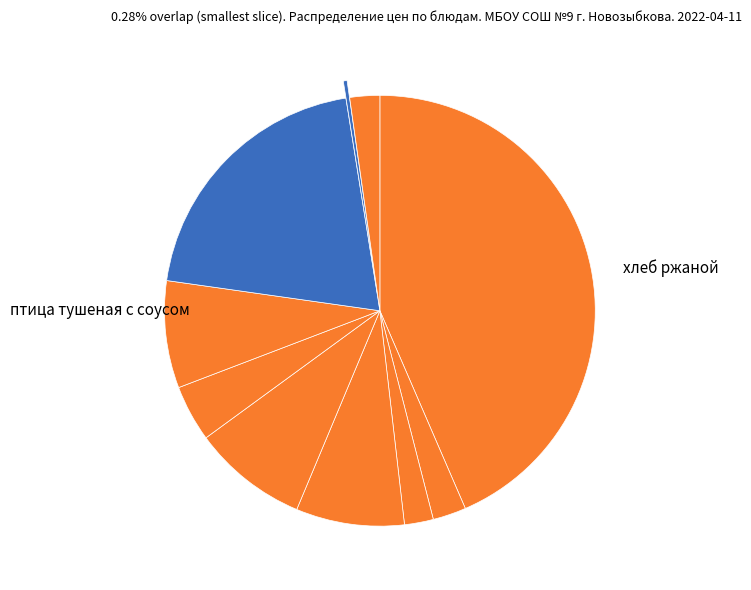

How many slices are in this pie chart?

10